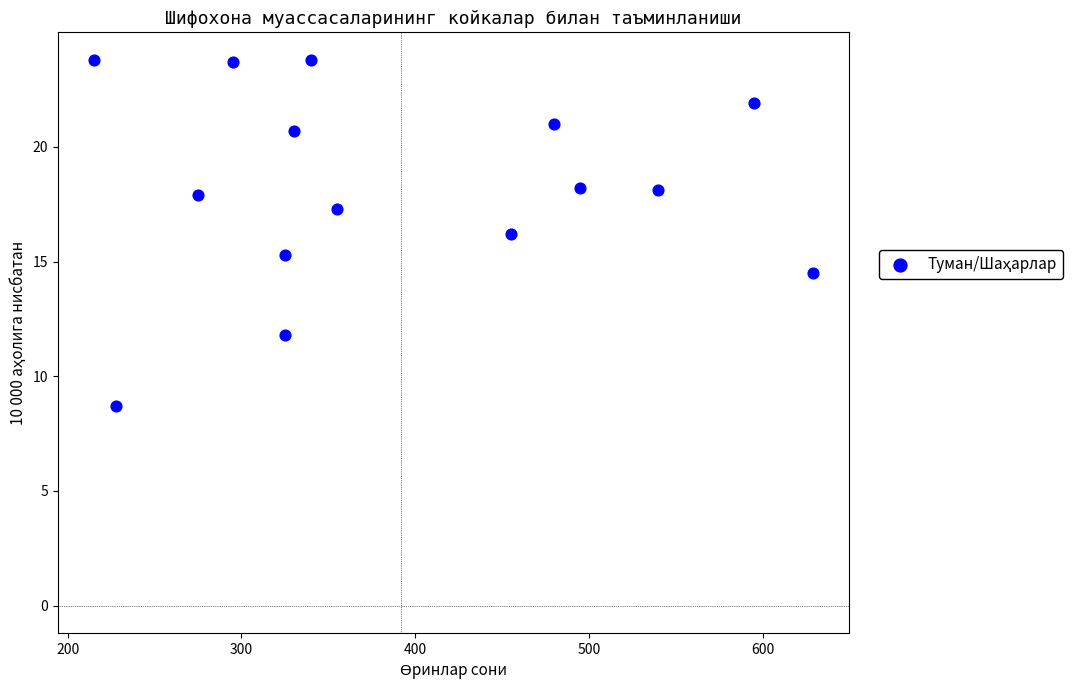

What is the range of Y values (max minus min)?

15.1